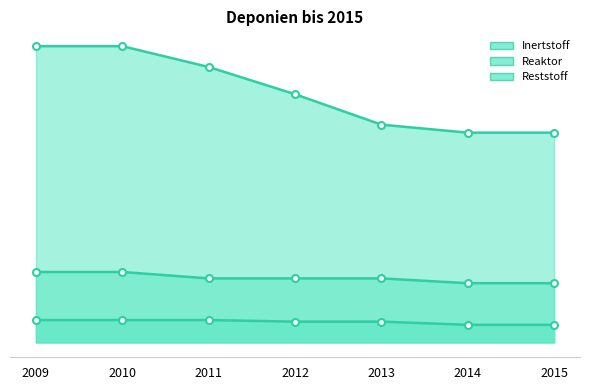

What is the difference between the maximum and minimum values?

54